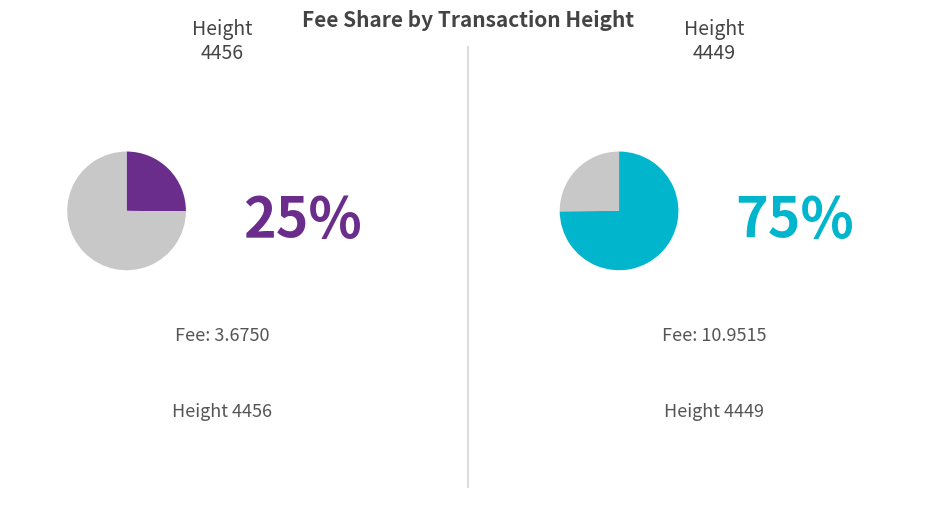

Which slice is the smallest?

4456